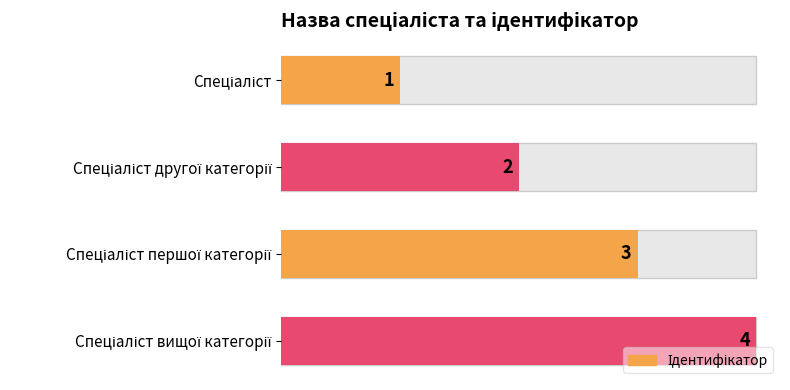

Rank the categories by value from lowest to highest.

Спеціаліст, Спеціаліст другої категорії, Спеціаліст першої категорії, Спеціаліст вищої категорії